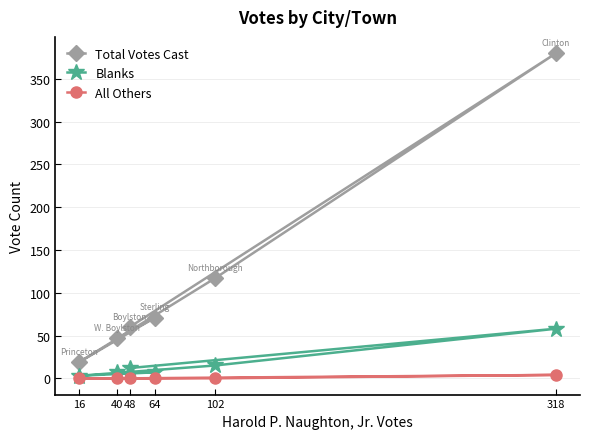

True or false: All Others and Blanks cross at least once.

False